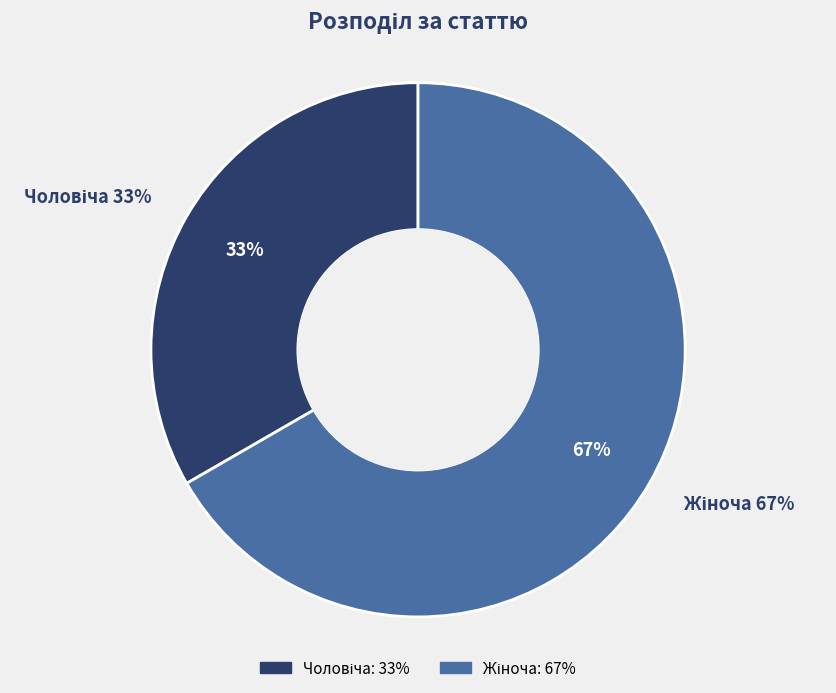

The Жіноча slice represents 76% of the pie. True or false?

False